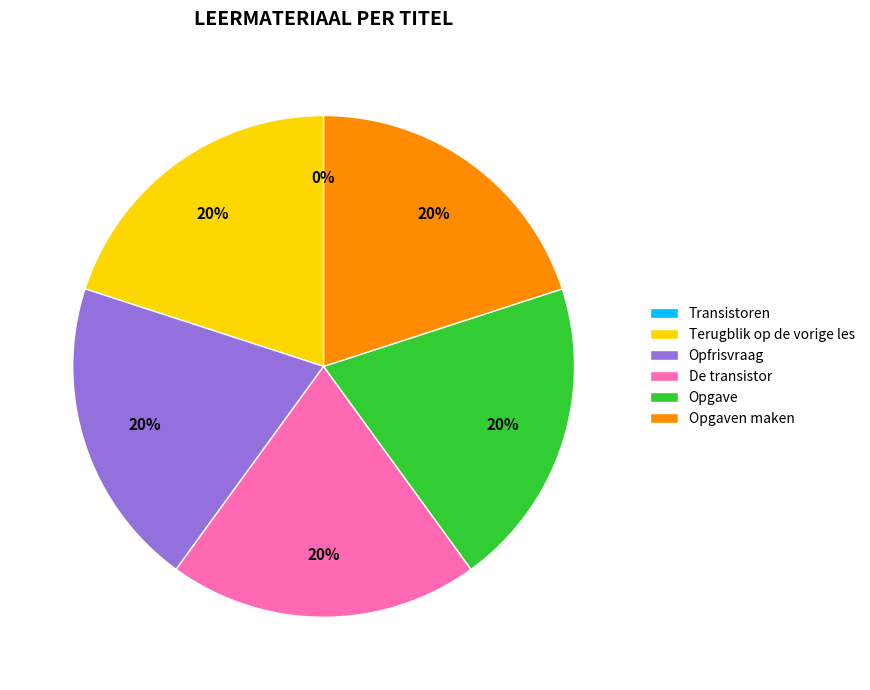

Does Opfrisvraag represent more than half of the total?

No